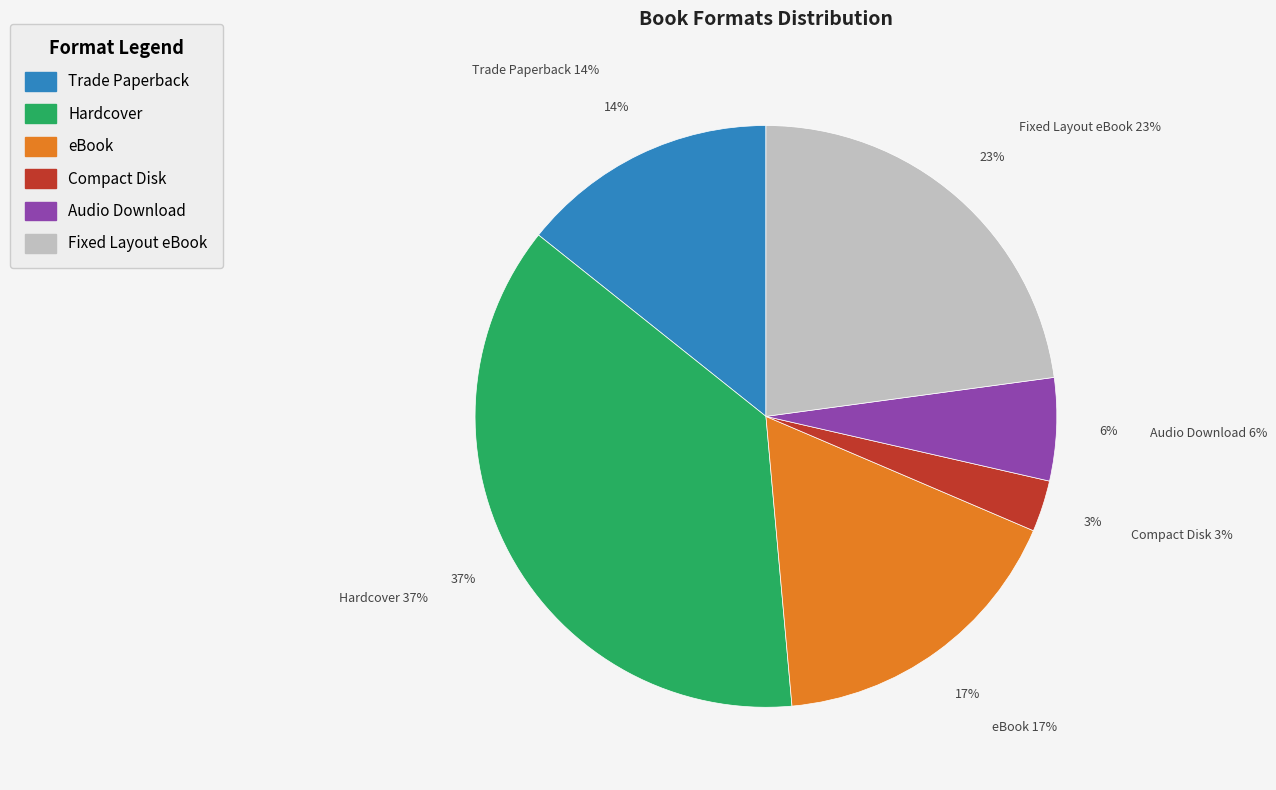

What percentage is NOT represented by Audio Download?

94.3%